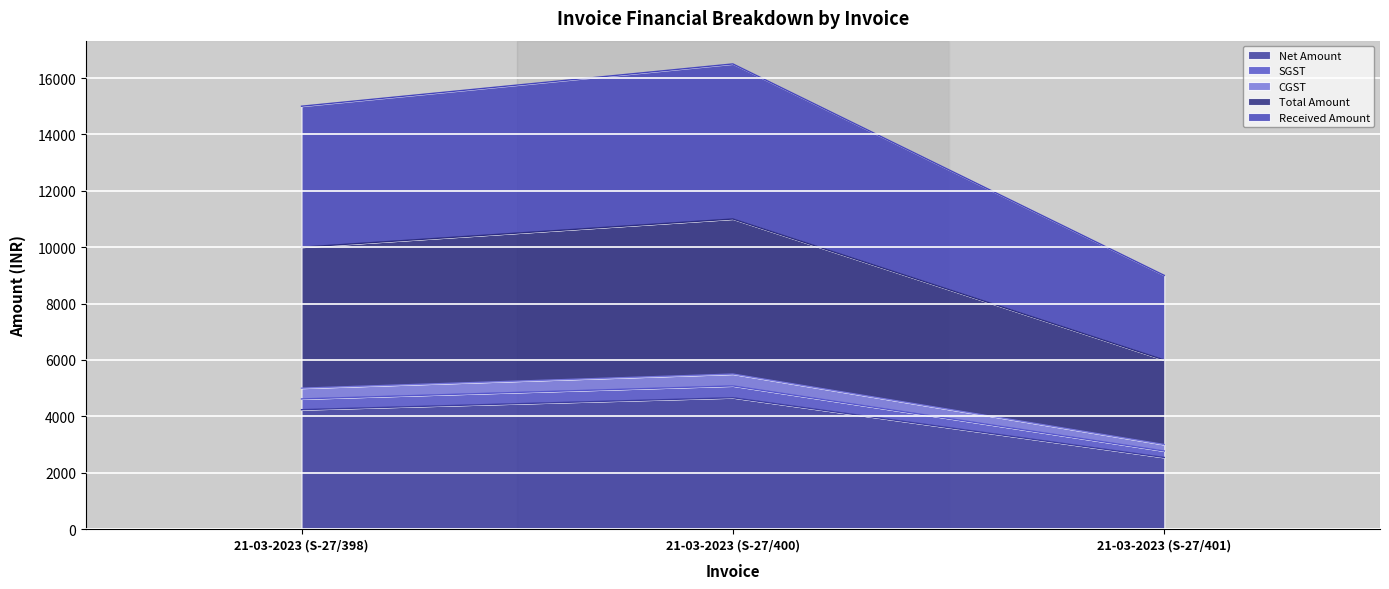

Does the chart display data point markers on the line(s)?

No